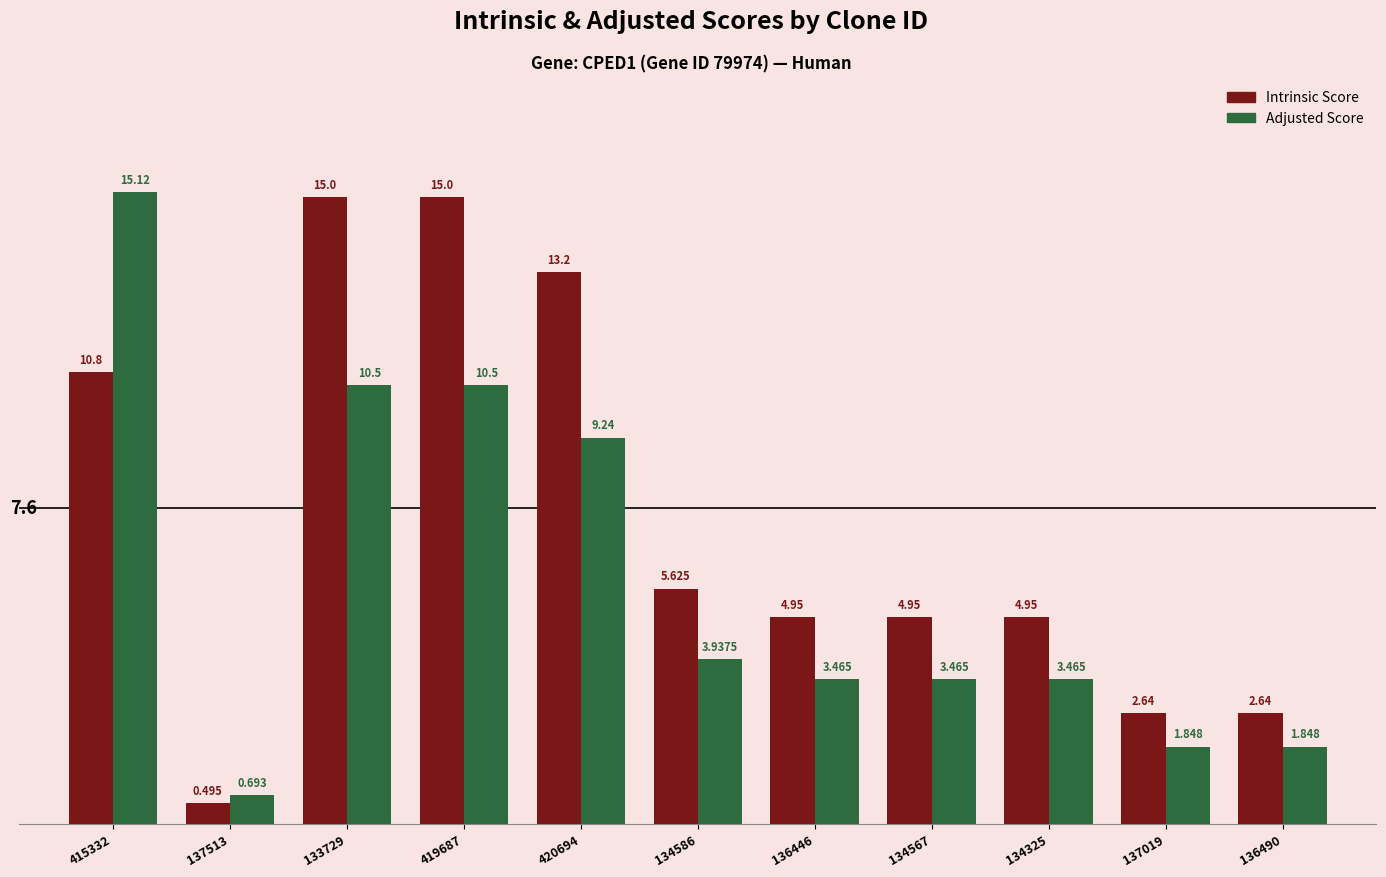

What is the difference between the Adjusted Score values at 136490 and 136446?

1.6